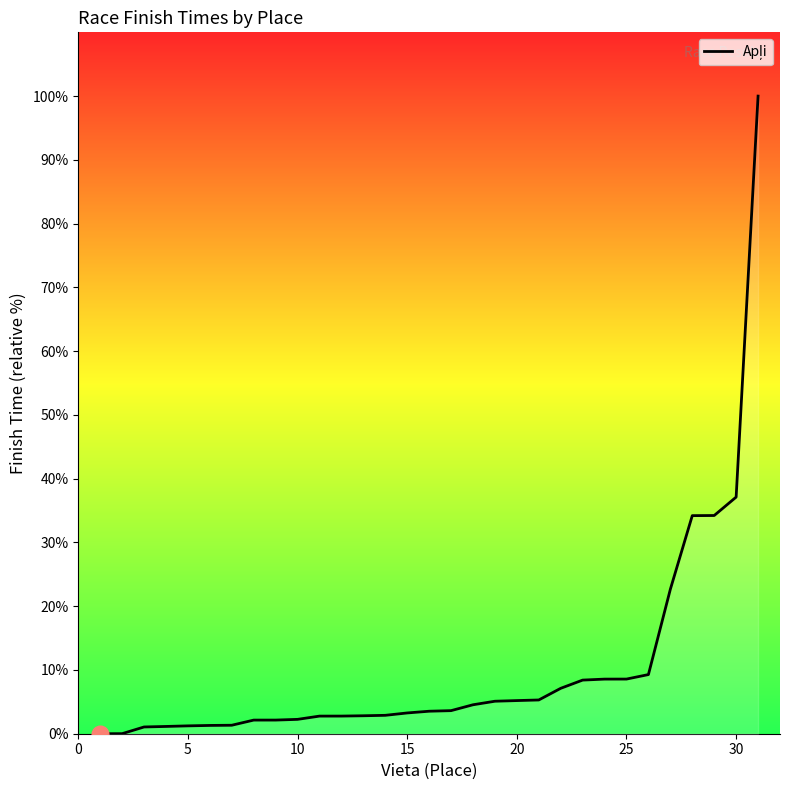

What is the difference between the maximum and minimum values?

100.0